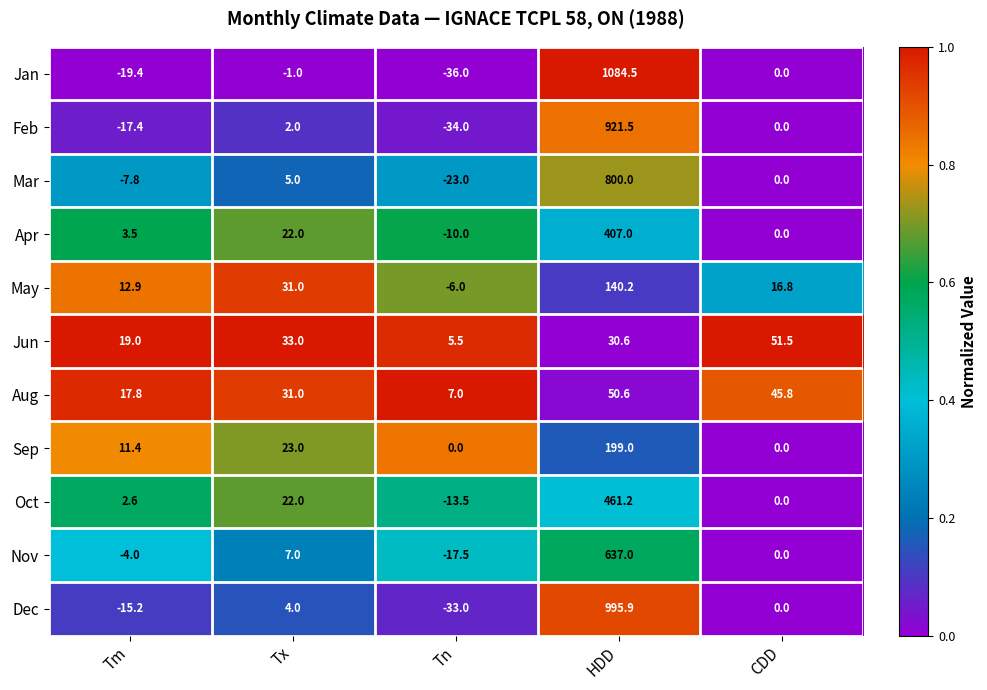

Count the number of categories in the chart.

5